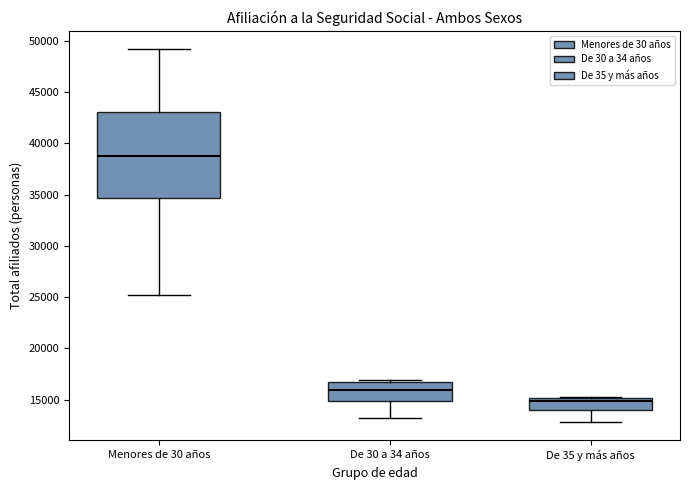

Reading left to right, read every box against the y-axis: the position of its median line, the range the box covers, and the ends of its whiskers. The values are not printed on the chart, so give them approximately, as read against the axis.

Menores de 30 años: median 38500, box 34500 to 43000, whiskers 25000 to 49000
De 30 a 34 años: median 16000, box 15000 to 16500, whiskers 13000 to 17000
De 35 y más años: median 15000 (just below the box's upper edge), box 14000 to 15000, whiskers 13000 to 15500